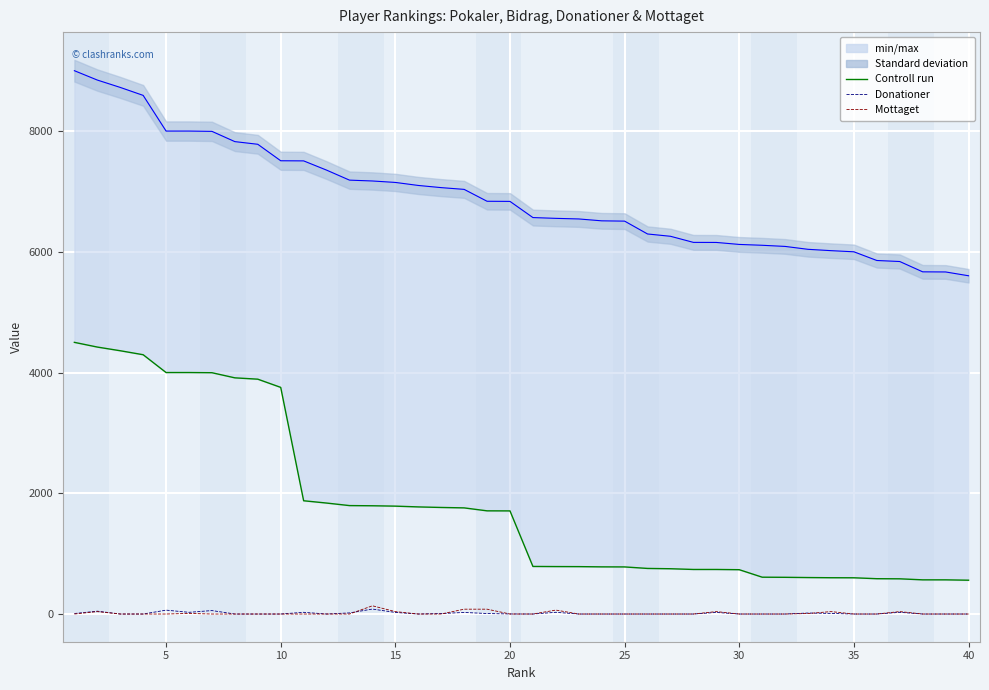

Is the value of Mottaget at 20 greater than the value of Ensemble mean run at 22?

No